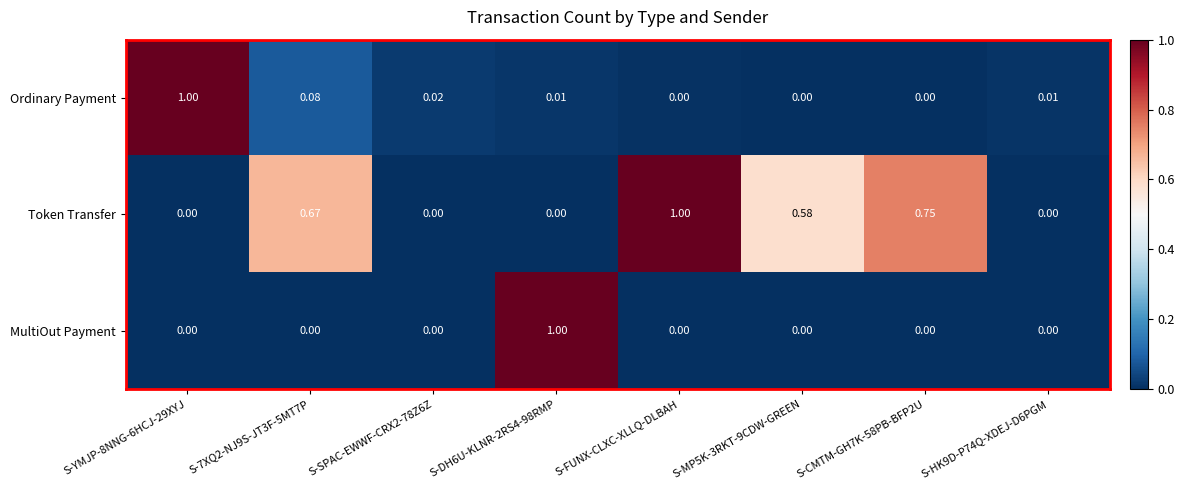

Is the value of Token Transfer at S-7XQ2-NJ9S-JT3F-5MT7P greater than the value of MultiOut Payment at S-MP5K-3RKT-9CDW-GREEN?

Yes